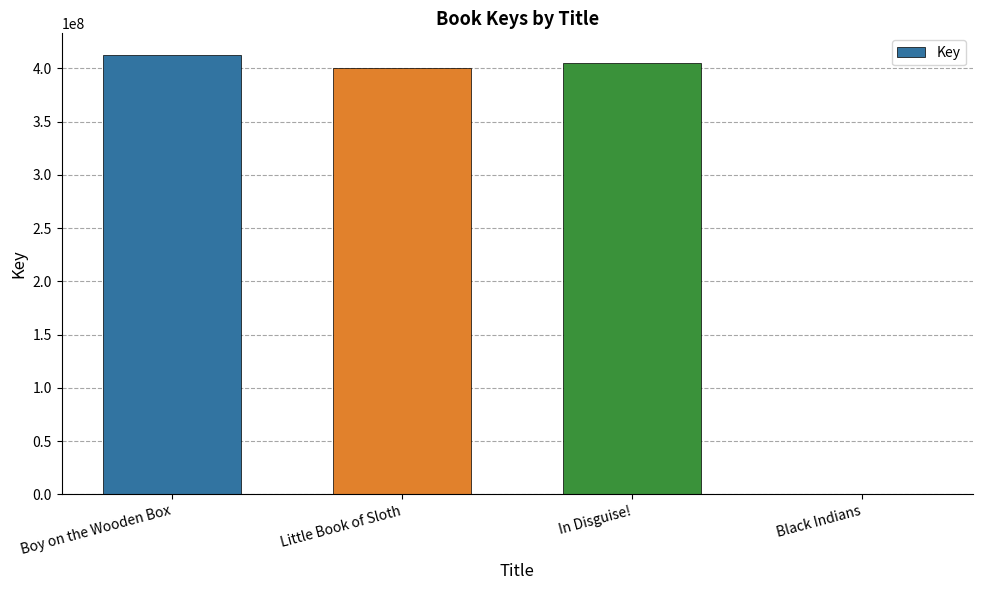

Reading left to right, extract all data points from this chart.

412394819	400094893	405411990	5395